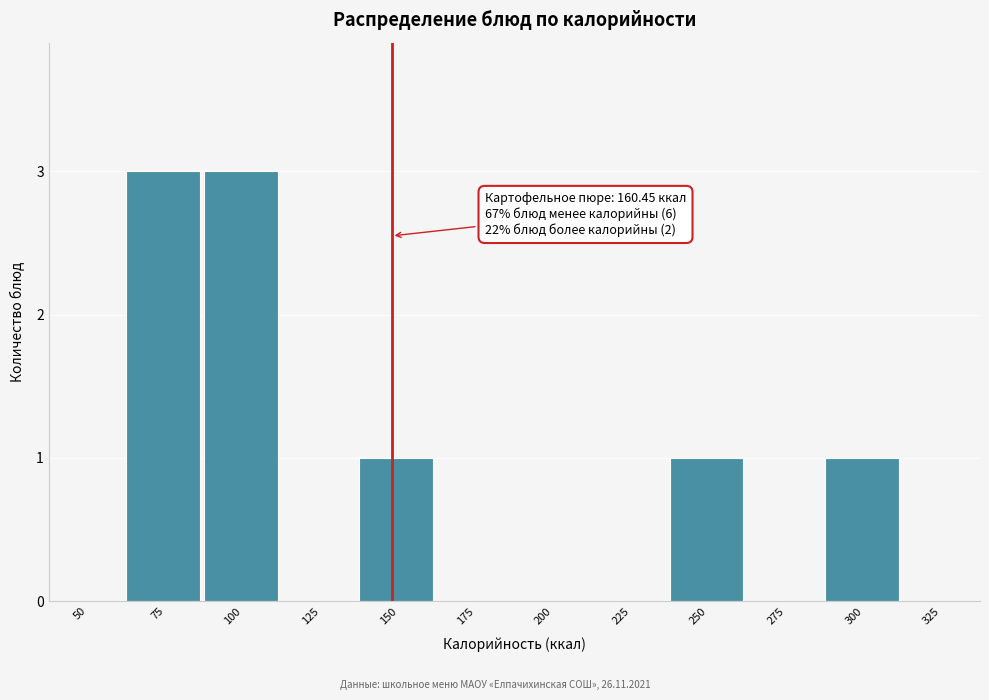

Reading right to left, extract all data points from this chart.

325=0	300=1	275=0	250=1	225=0	200=0	175=0	150=1	125=0	100=3	75=3	50=0